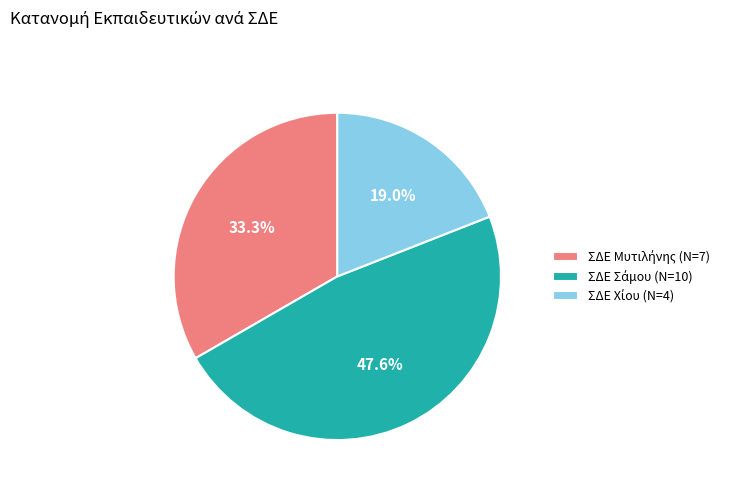

Does any single category account for the majority?

No